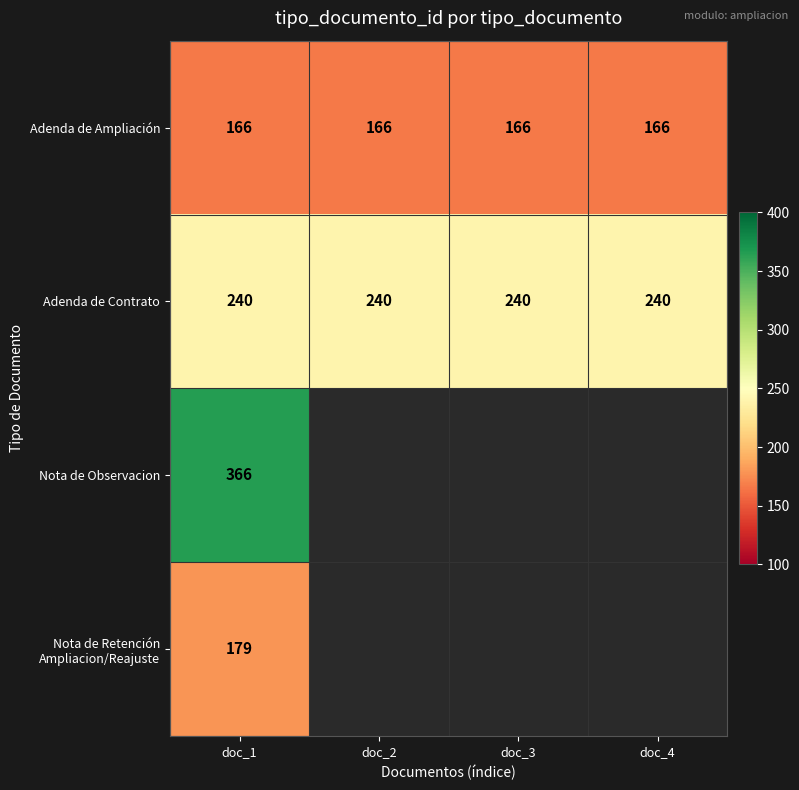

The value of Adenda de Contrato at doc_4 is 410.9. True or false?

False